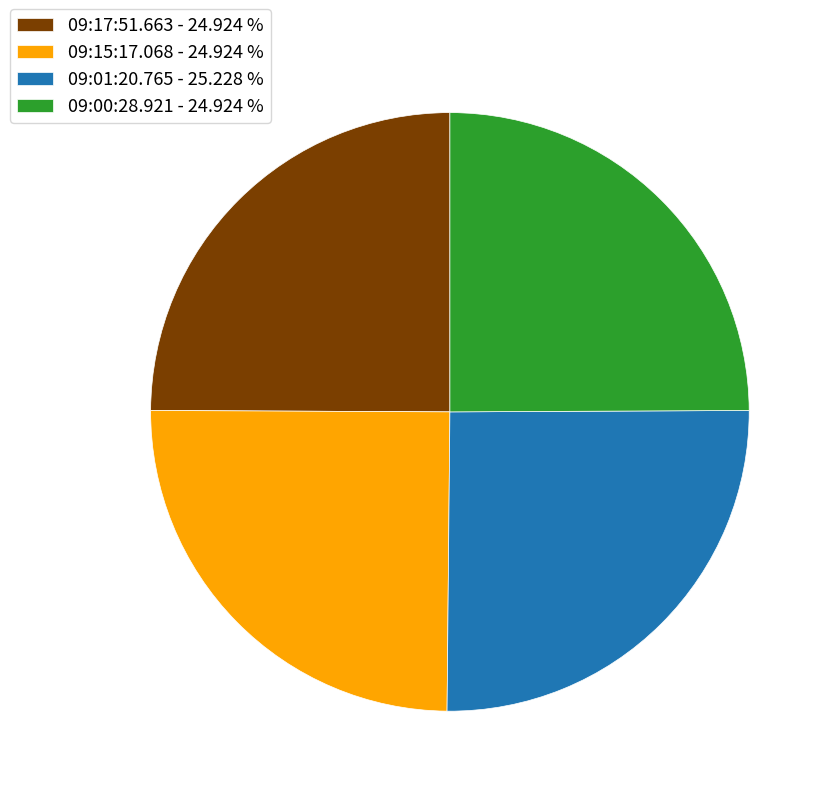

Is 09:01:20.765 - 25.228 % the majority of the pie?

No